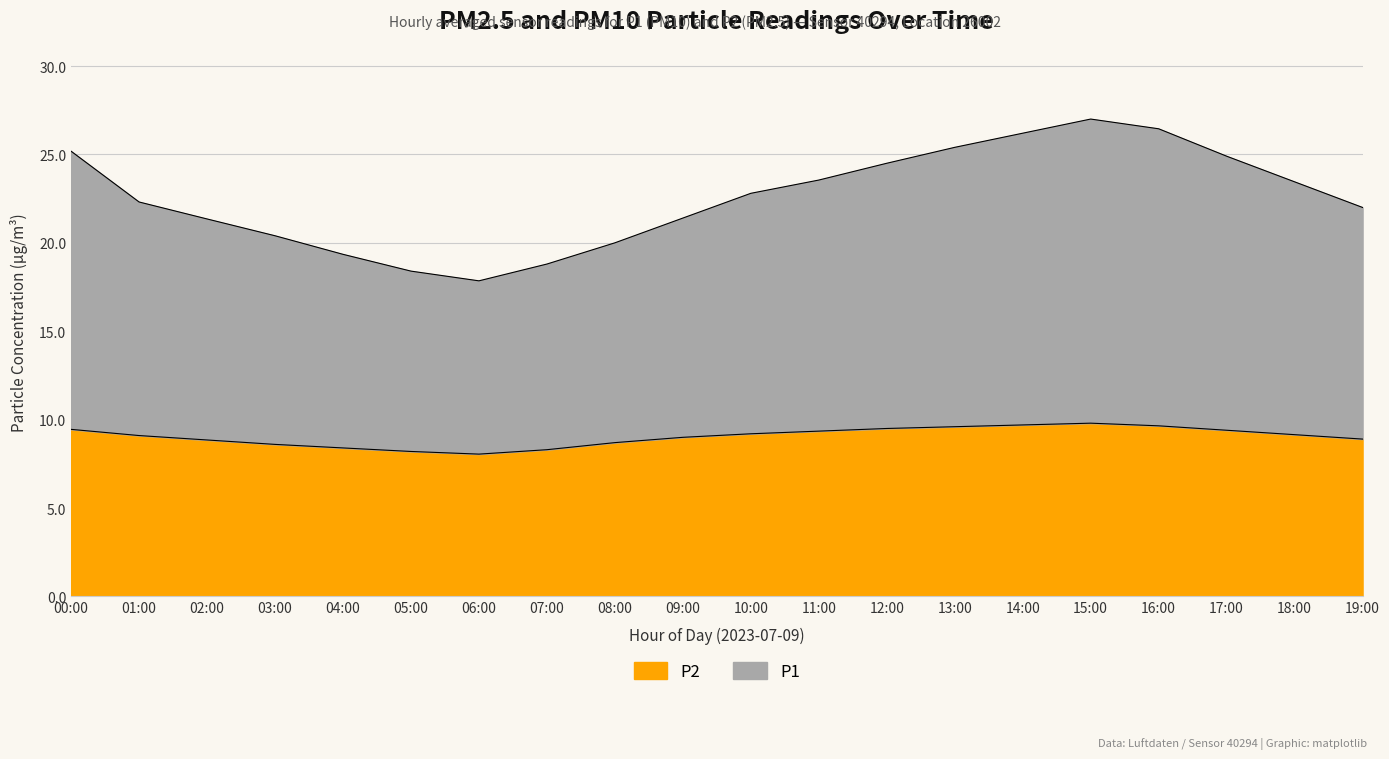

True or false: P1 and P2 intersect in this chart.

False